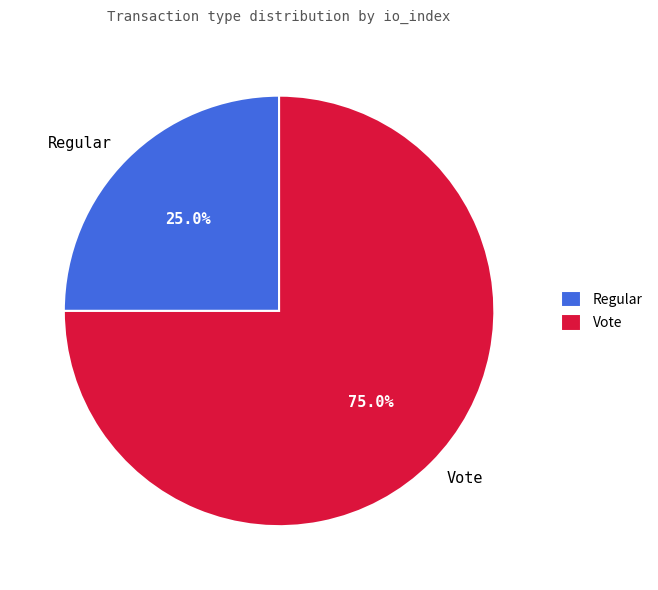

Between Vote and Regular, which is larger?

Vote